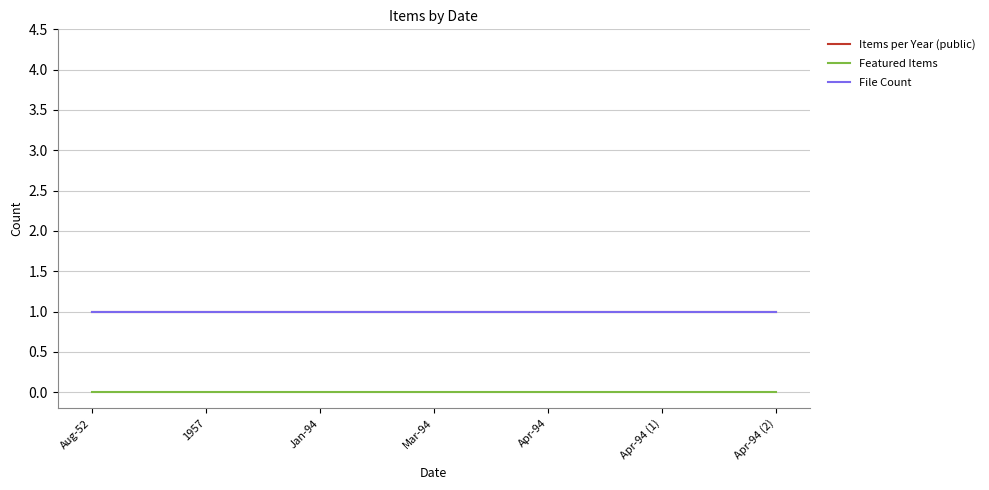

Does the chart display data point markers on the line(s)?

No